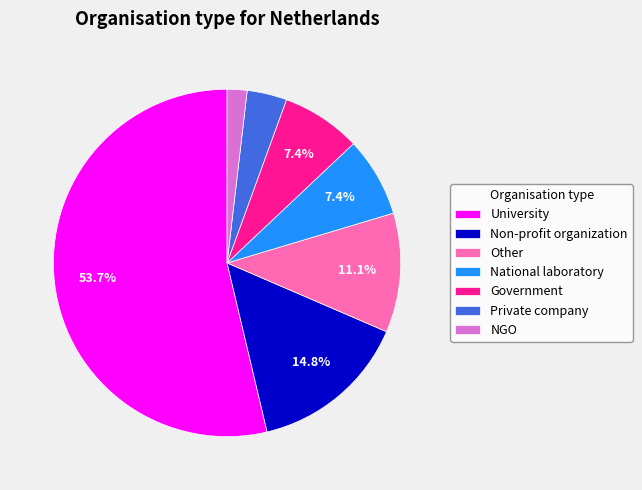

True or false: University accounts for 46% of the total.

False